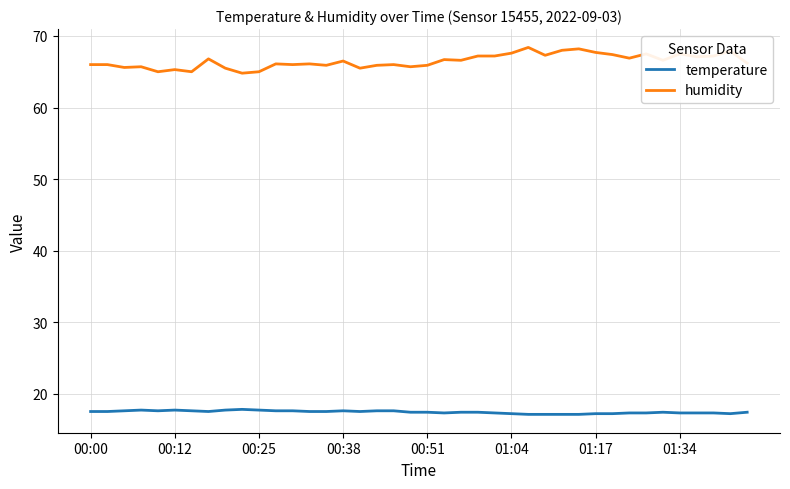

True or false: humidity and temperature intersect in this chart.

False